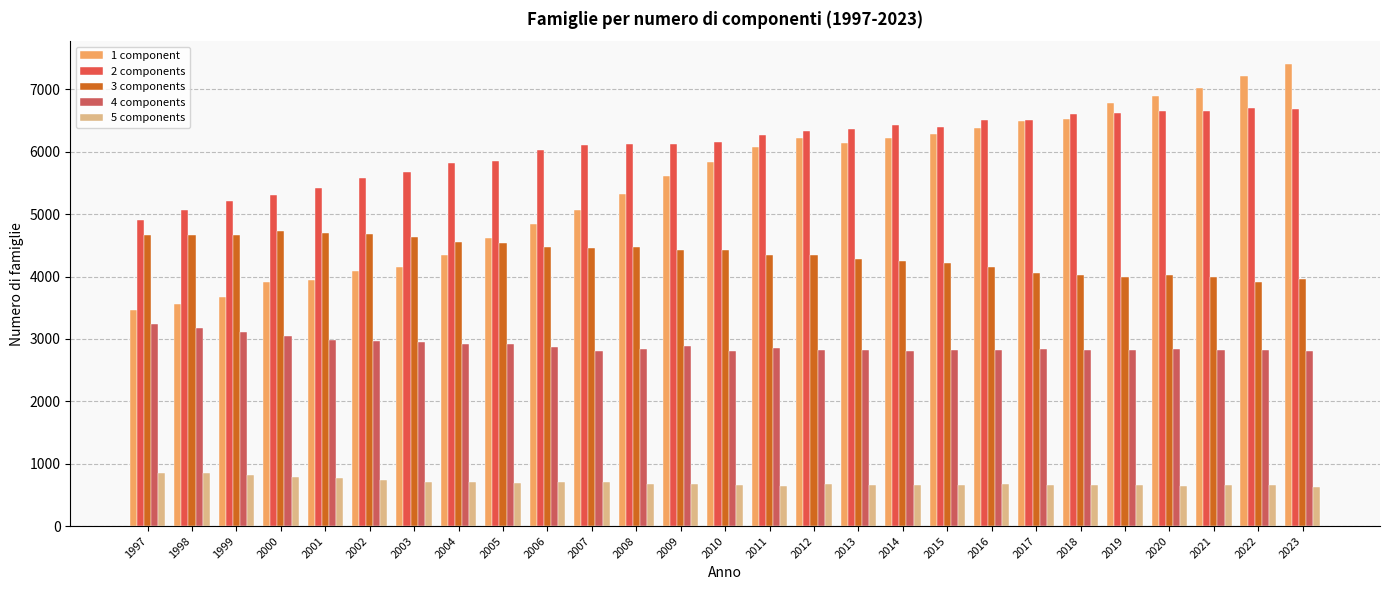

Are the bars horizontal?

No